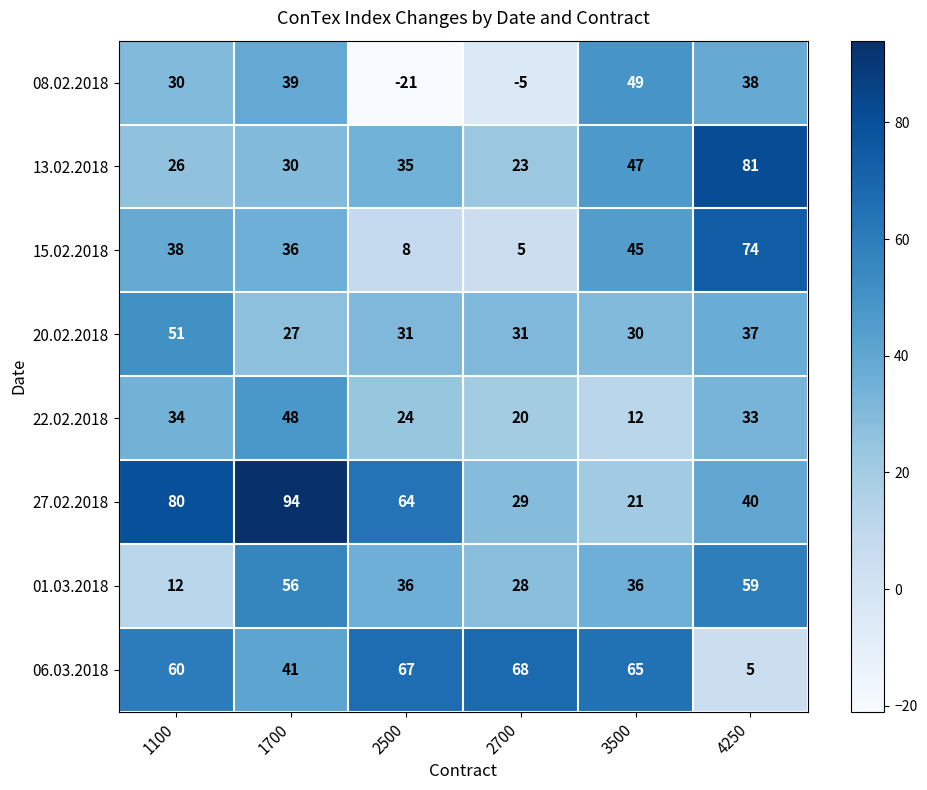

What is the difference between the highest and lowest values at 2700?

73